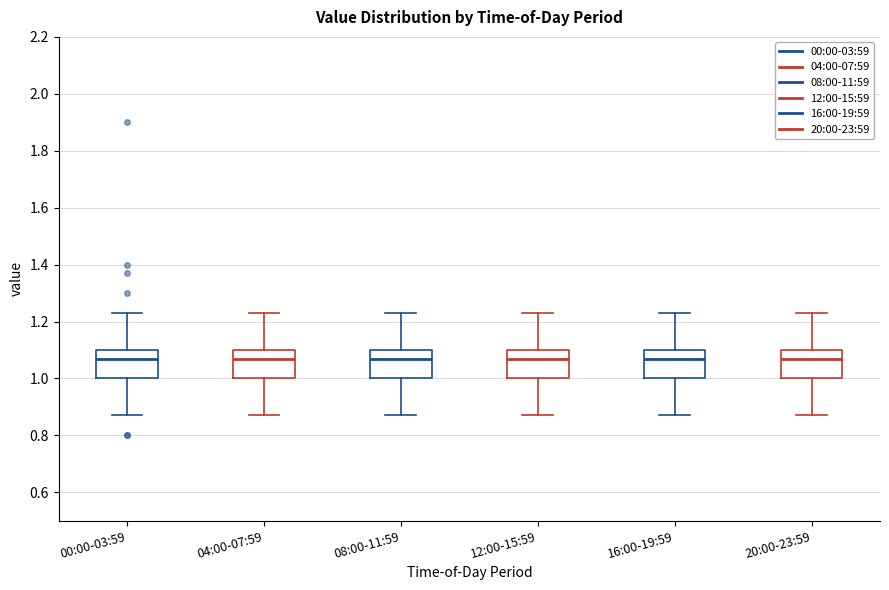

Where does the median line of the box for 04:00-07:59 sit on the y-axis? The values are not printed on the chart, so give them approximately, as read against the axis.

1.08